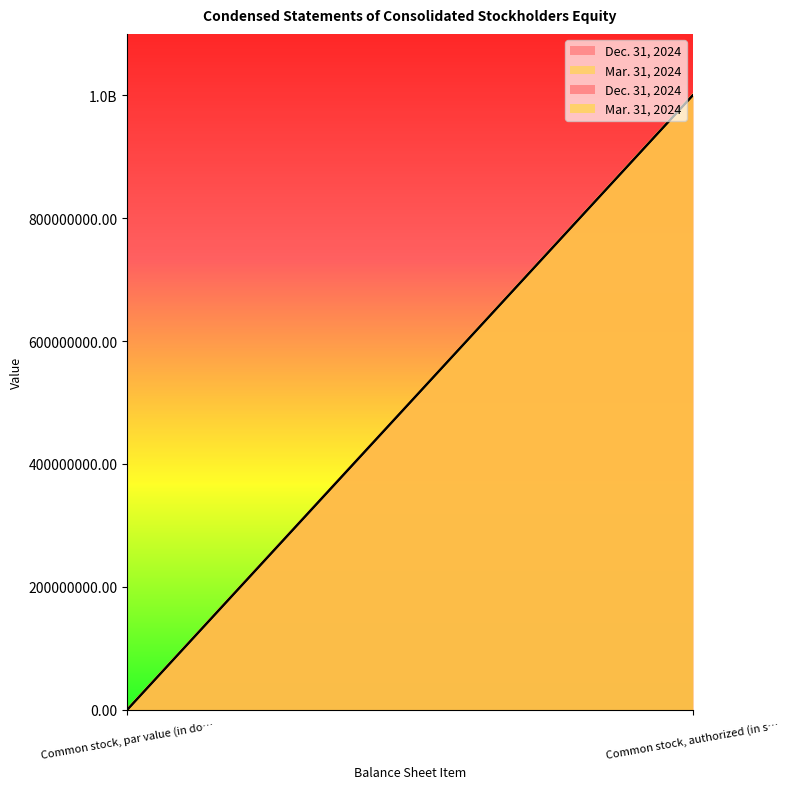

What is the difference between the Dec. 31, 2024 values at Common stock, par value (in dollars per share) and Common stock, authorized (in shares)?

1000000000.0